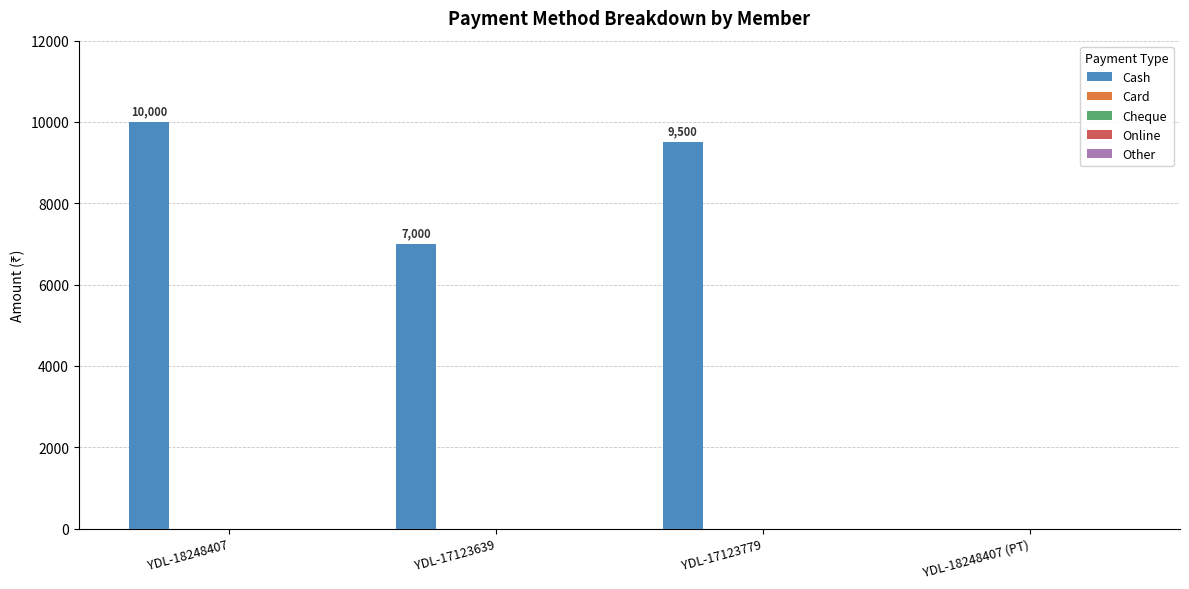

What is the greatest value displayed?

10000